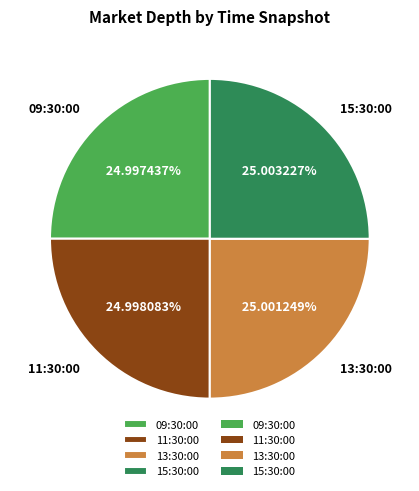

Is the sum of 11:30:00 and 13:30:00 greater than half?

No